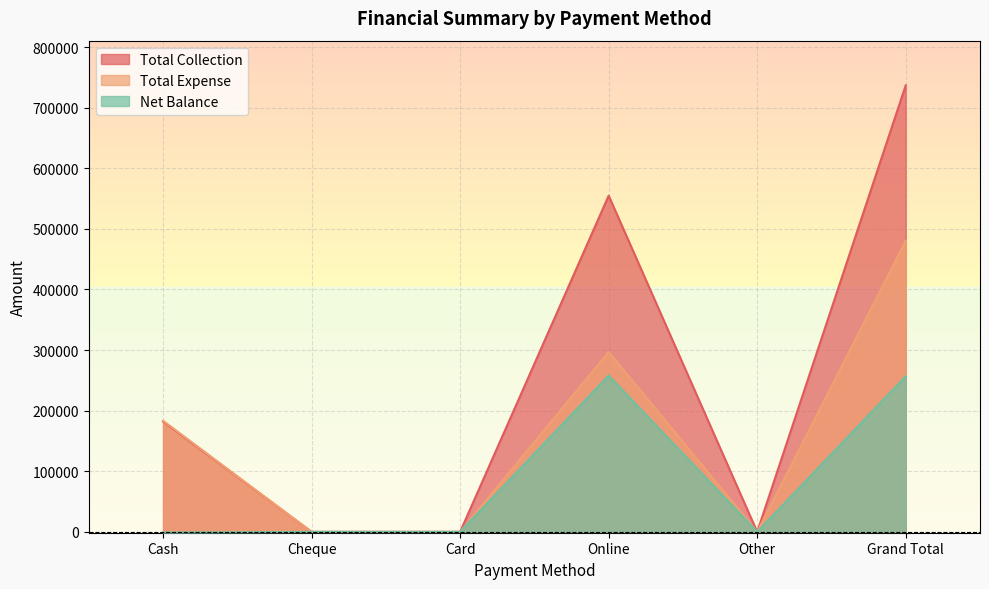

What are all the series names shown in the legend?

Total Collection, Total Expense, Net Balance